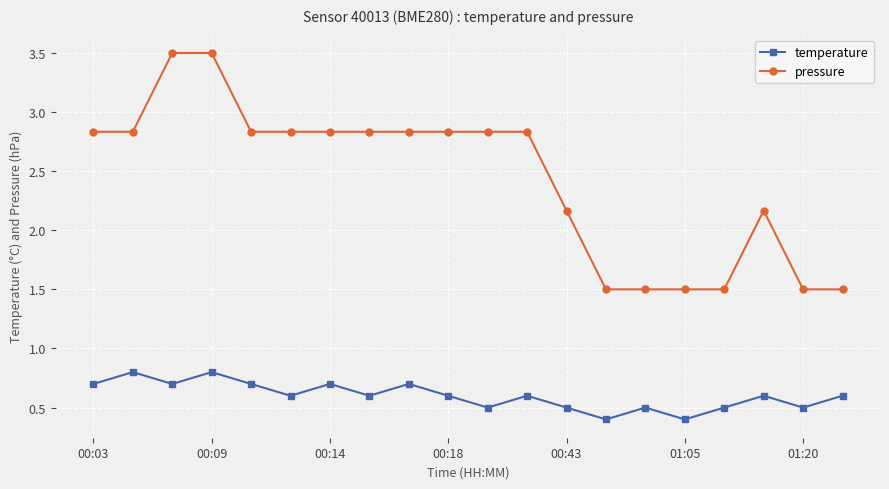

How many interior local peaks does the temperature series have?

7